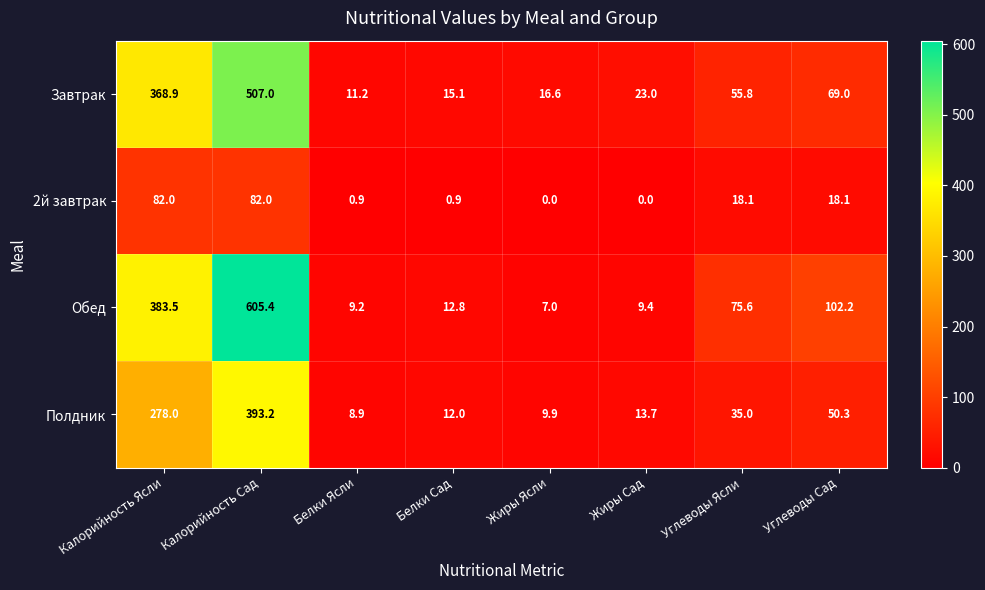

At which label does Завтрак reach its minimum?

Белки Ясли